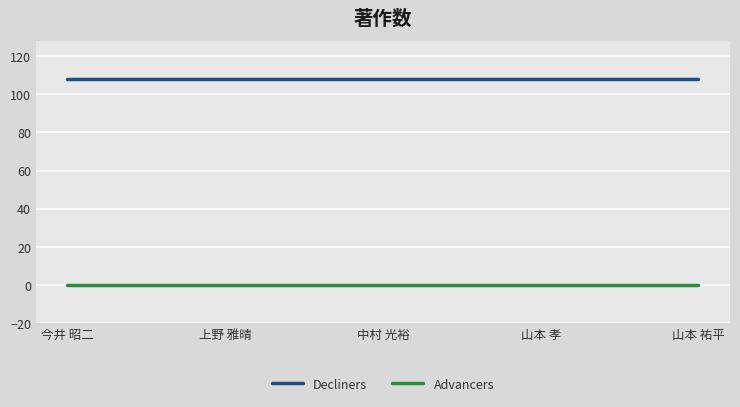

At 中村 光裕, list the series in order from largest to smallest.

Decliners, Advancers